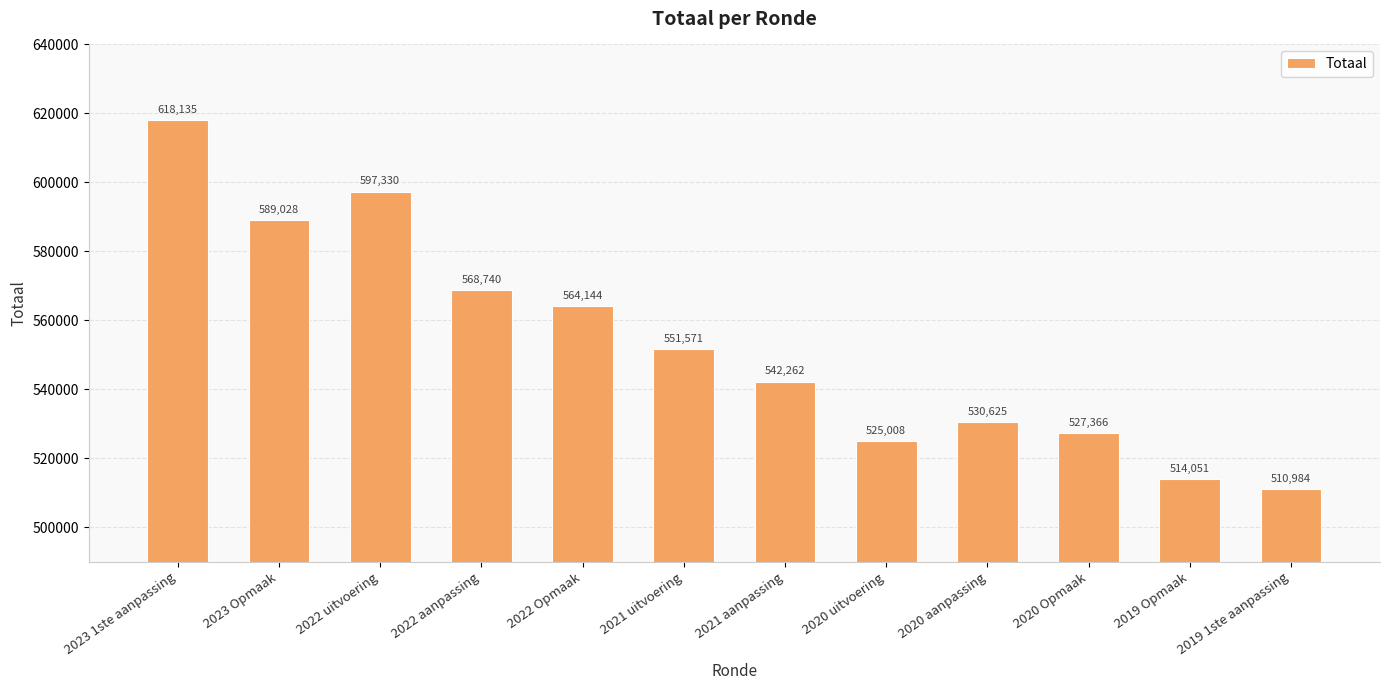

At which category does the chart reach its peak across all series?

2023 1ste aanpassing